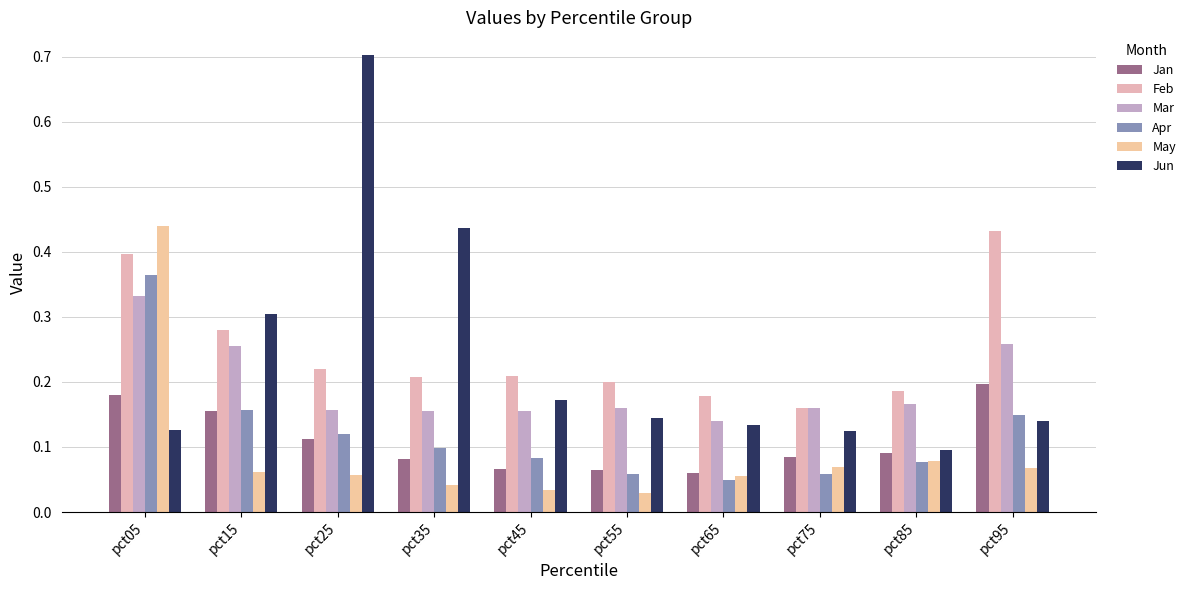

How many series are shown in this chart?

6